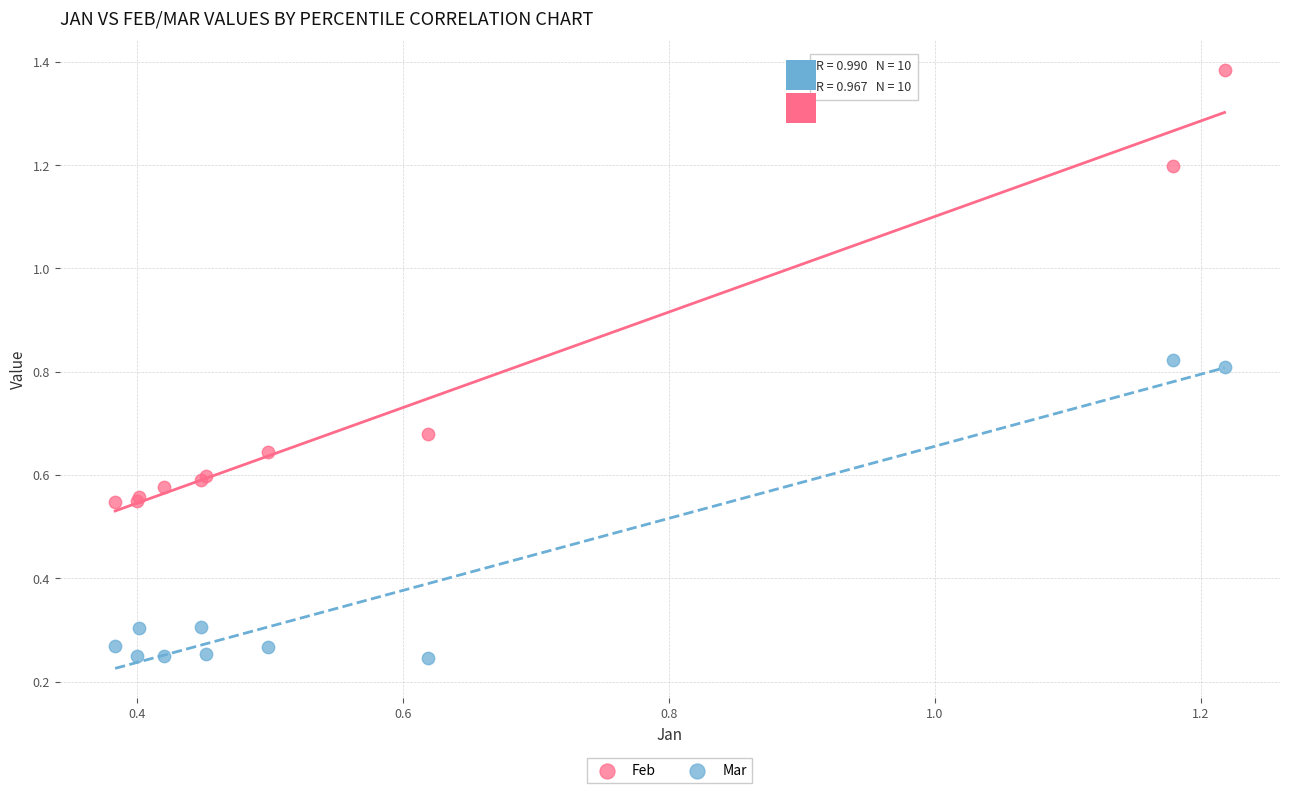

Which series contains the highest Y value?

Feb